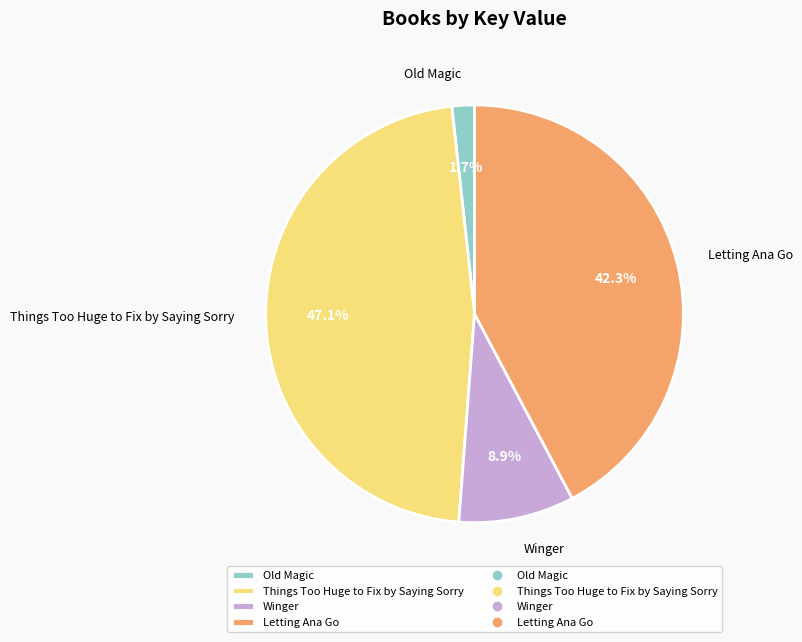

Which has a higher value, Things Too Huge to Fix by Saying Sorry or Winger?

Things Too Huge to Fix by Saying Sorry